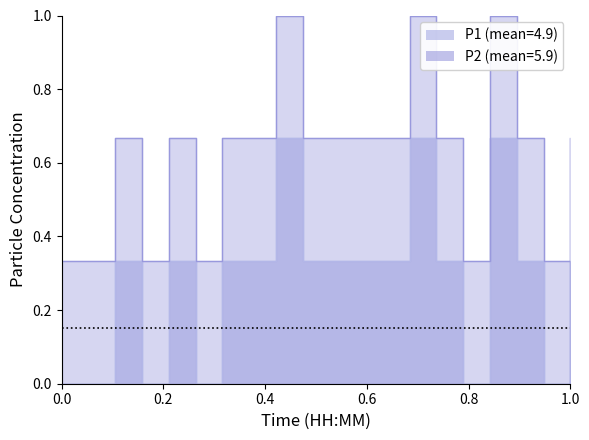

True or false: P2 has a value of 1.1 at 00:18.

False